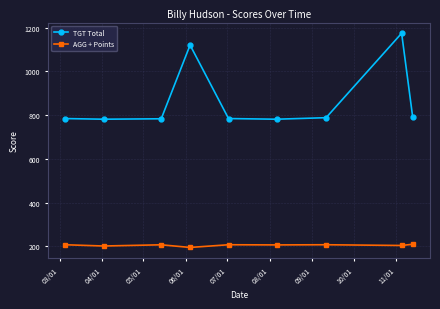

What is the average value of the TGT Total series?

865.3